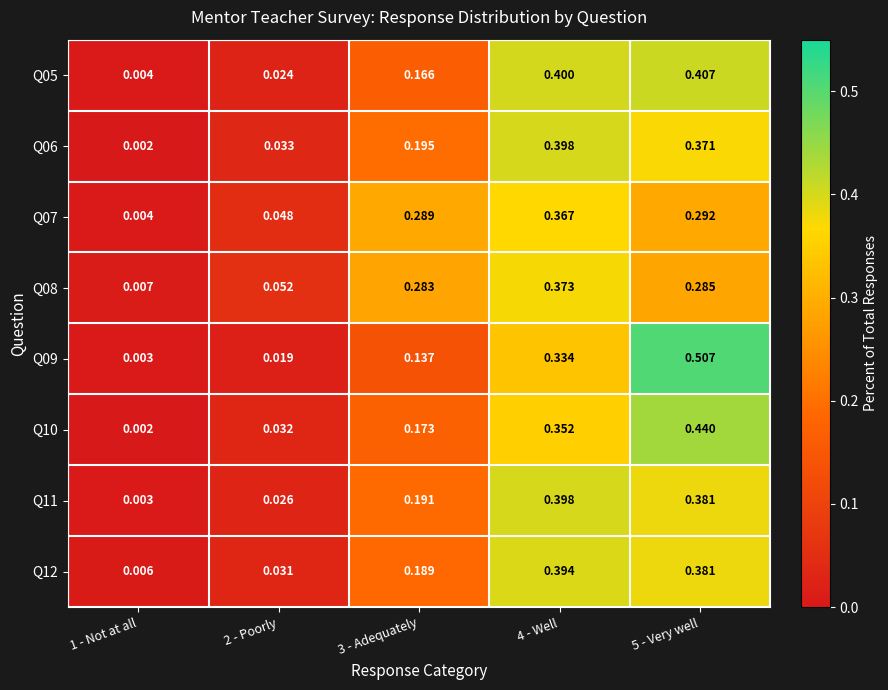

Which label corresponds to the largest value in the chart?

5 - Very well